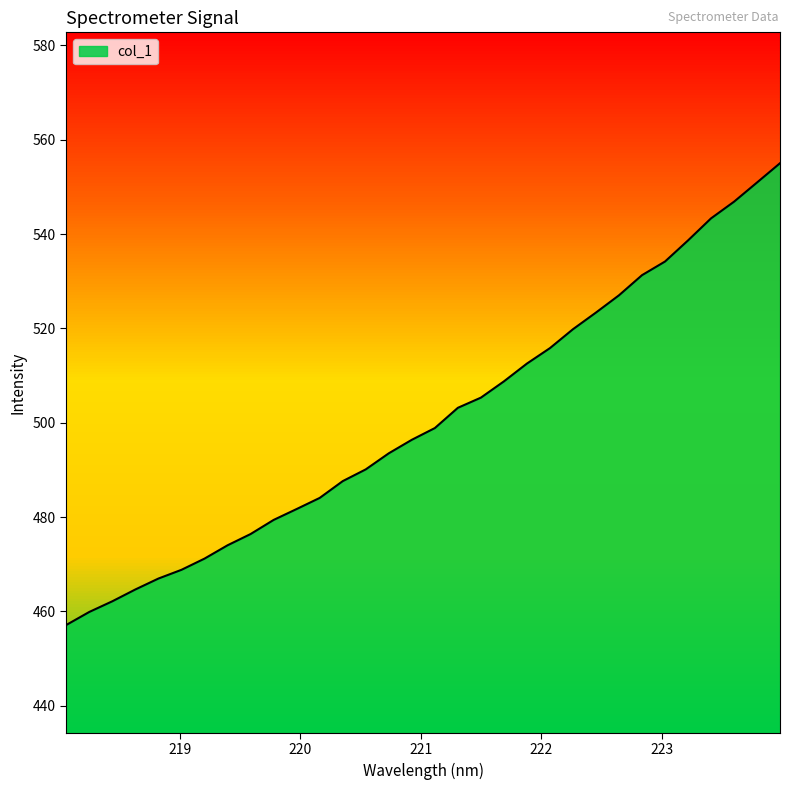

What is the maximum value shown in the chart?

555.0